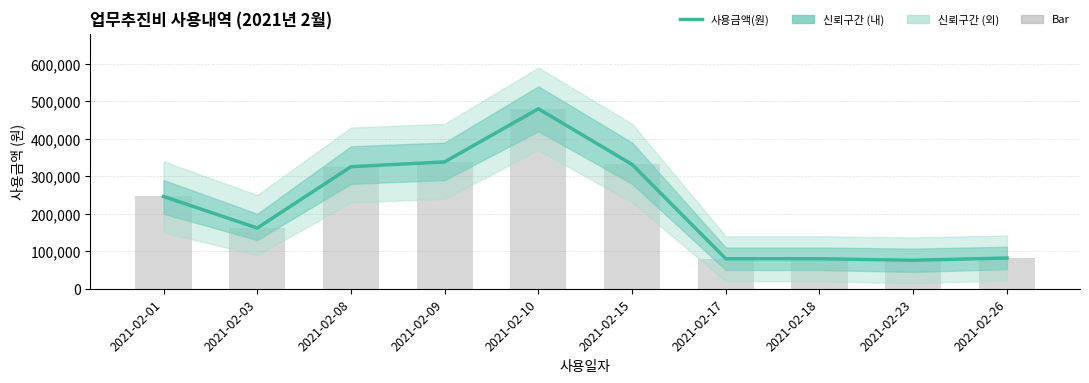

Which series has the largest range (max minus min)?

사용금액(원)